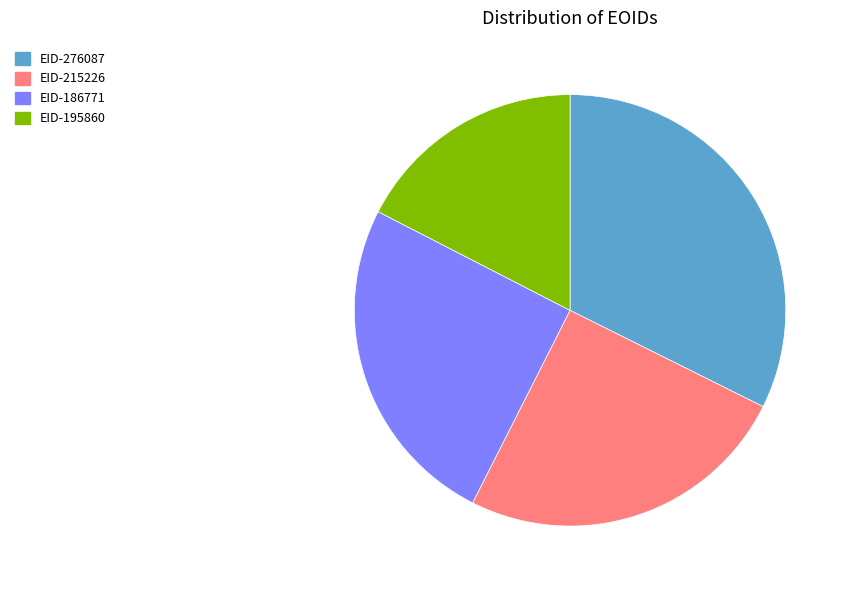

How many segments does this pie chart have?

4